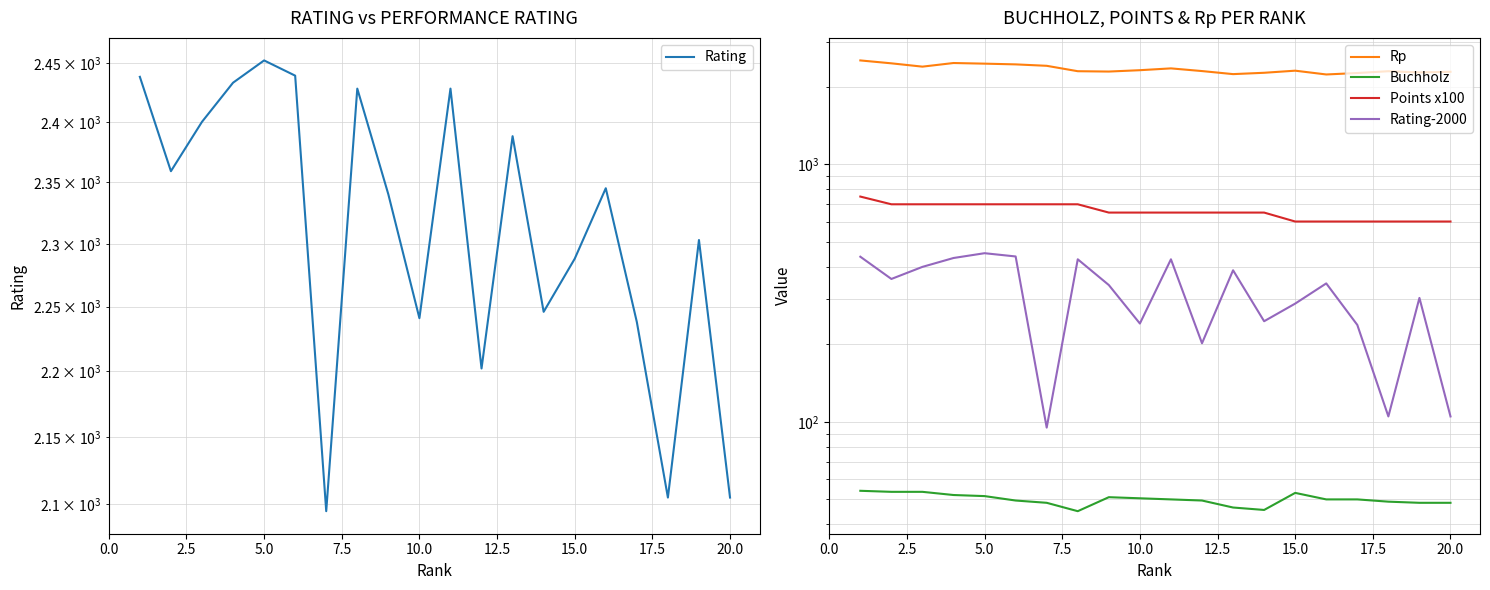

How many interior local valleys does the Rating-2000 series have?

6